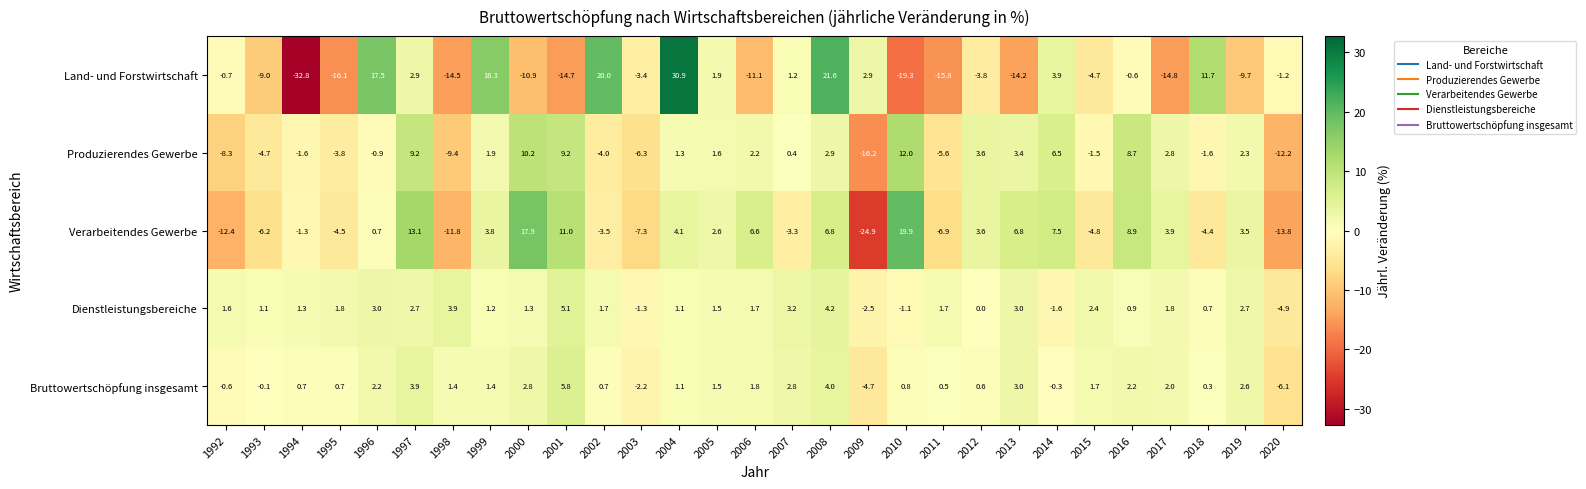

What is the difference between the Verarbeitendes Gewerbe values at 2000 and 2020?

31.7